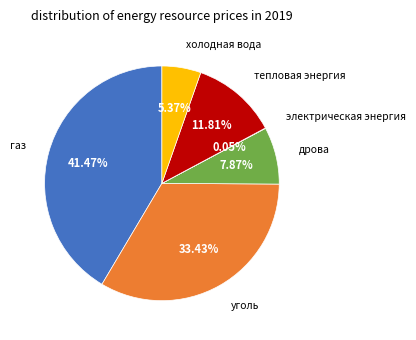

True or false: газ accounts for 41% of the total.

True